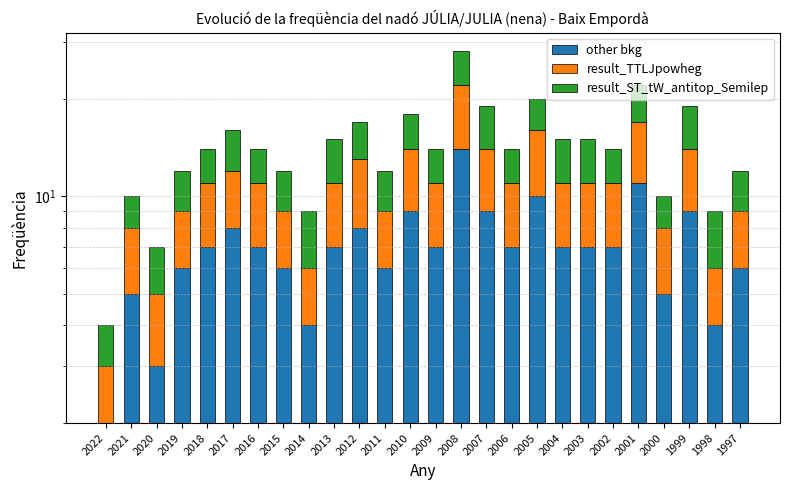

How many series are shown in this chart?

3